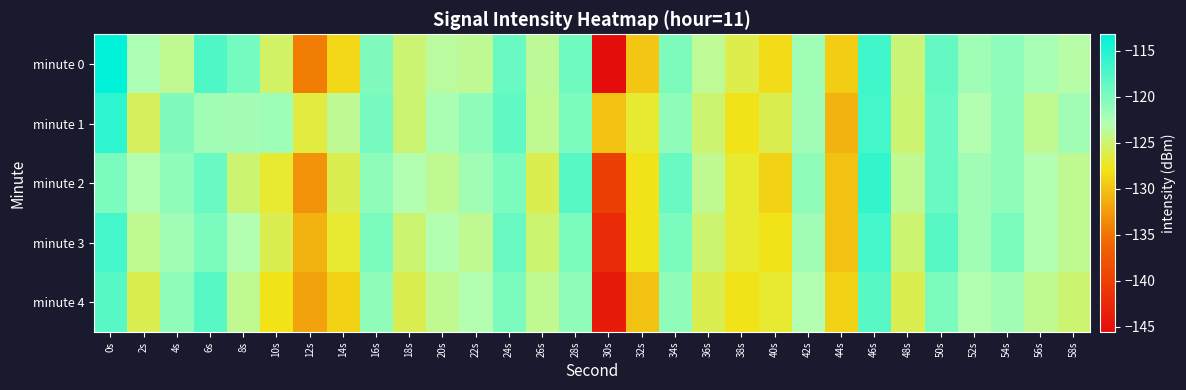

At which category is the sum across all series the highest?

0s